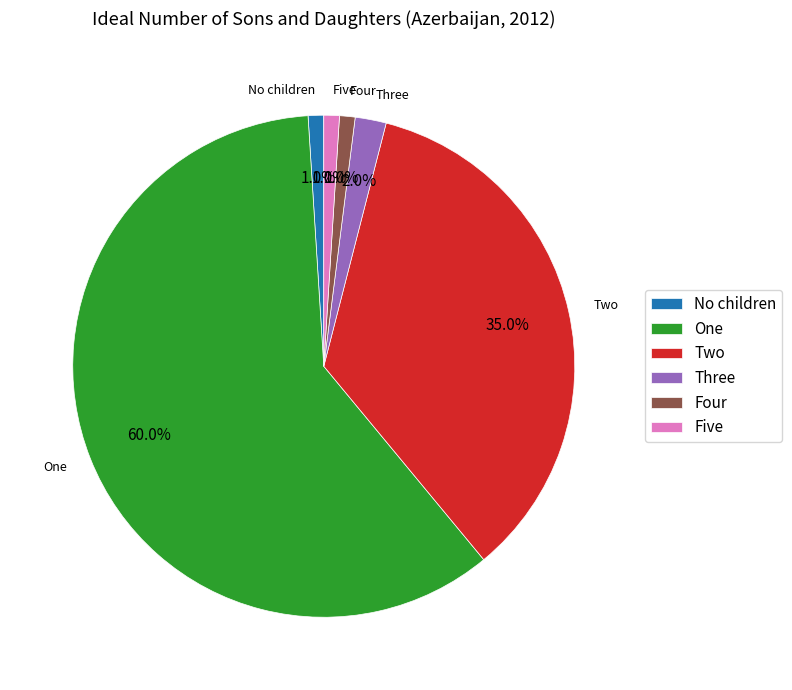

Between Three and Two, which is larger?

Two